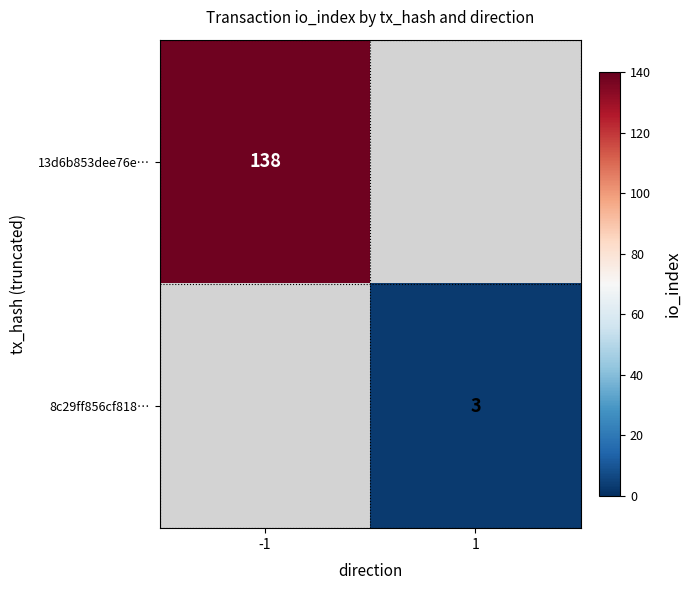

The value of 8c29ff856cf818… at 1 is 3. True or false?

True